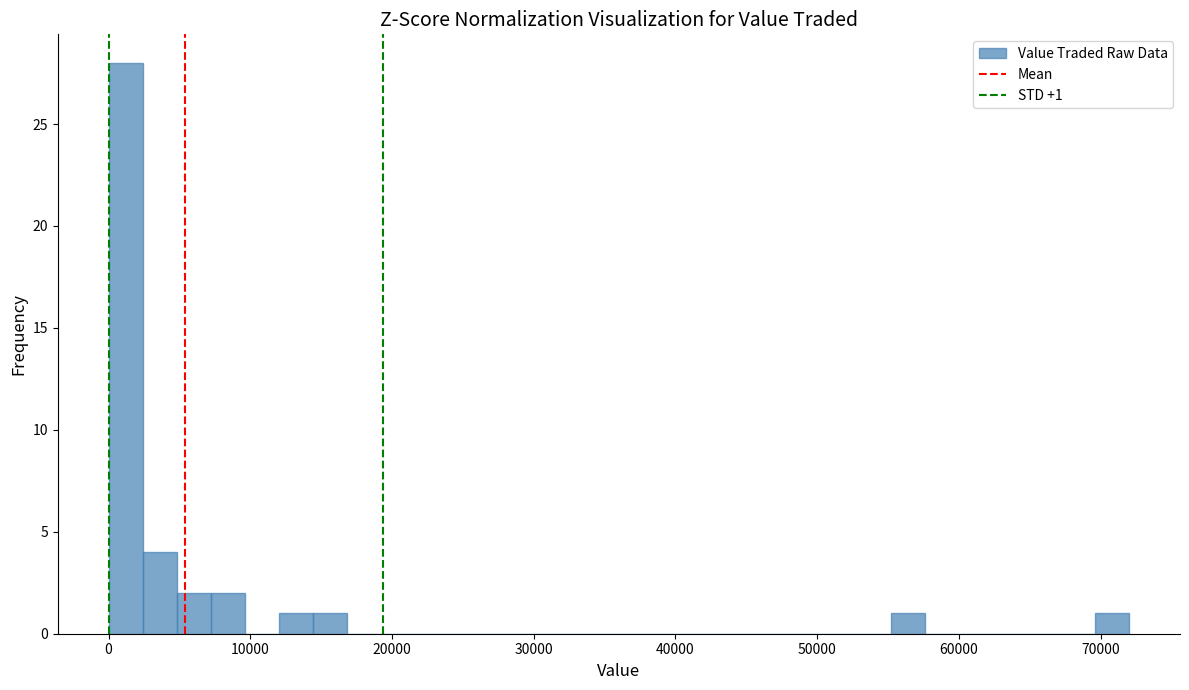

Around what value on the x-axis is the tallest bar? Give the approximate position of its centre, as read against the axis.

1000